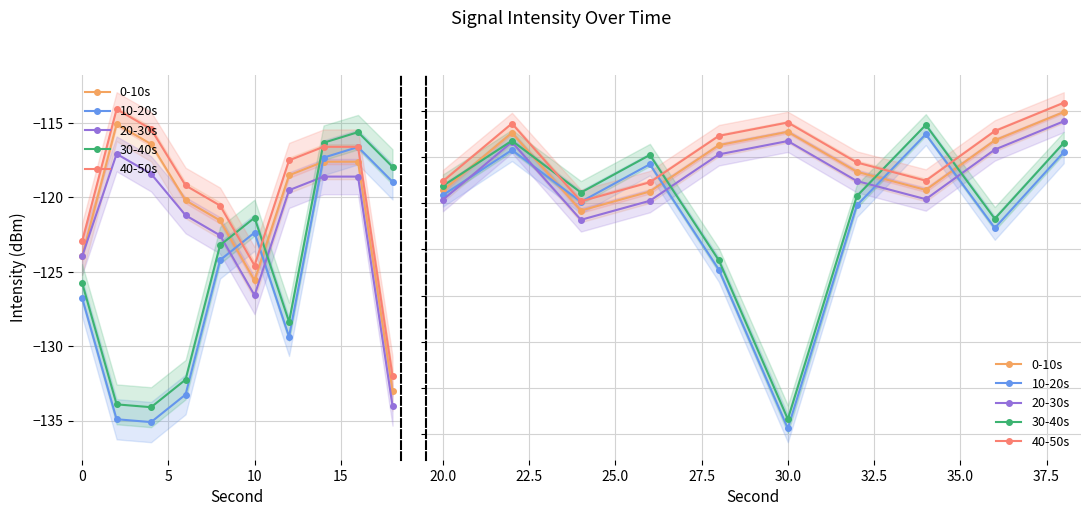

True or false: 30-40s and 20-30s cross at least once.

True